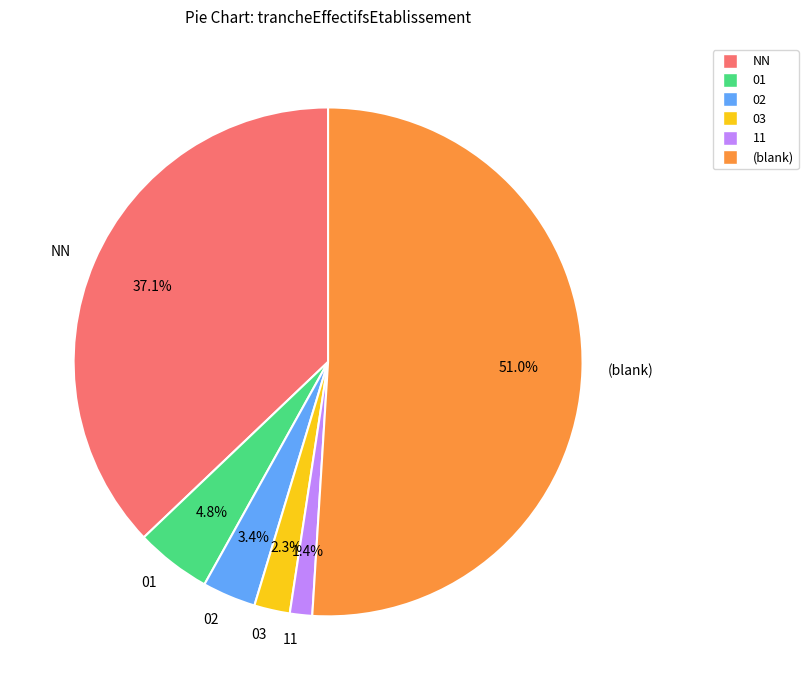

Approximately how many times larger is the value at 03 compared to 01?

0.5